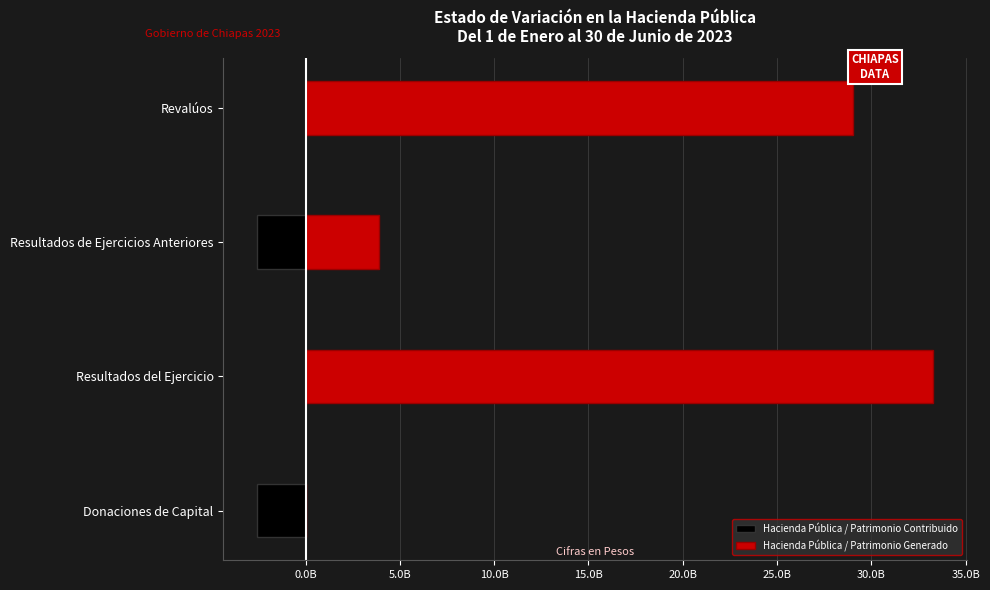

Reading left to right, extract all data points from this chart.

Hacienda Pública / Patrimonio Contribuido: -2.6	0.0	-2.6	0.0
Hacienda Pública / Patrimonio Generado: 0.0	33.3	3.9	29.0